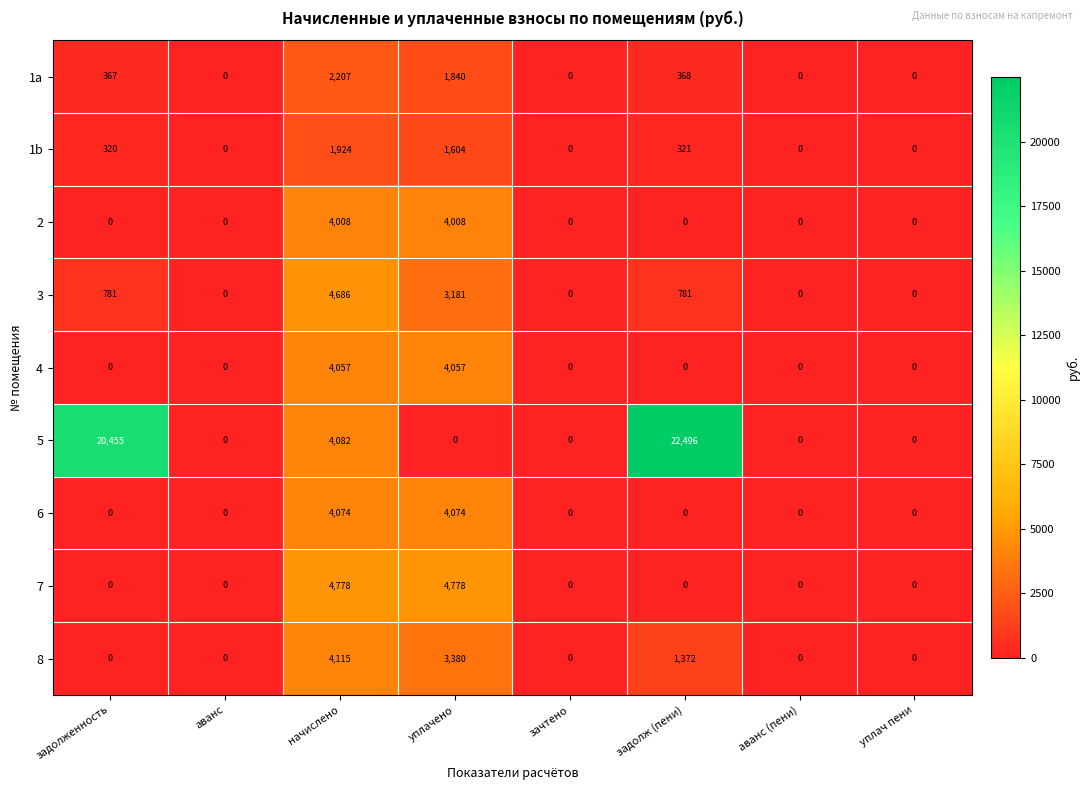

What is the greatest value displayed?

22496